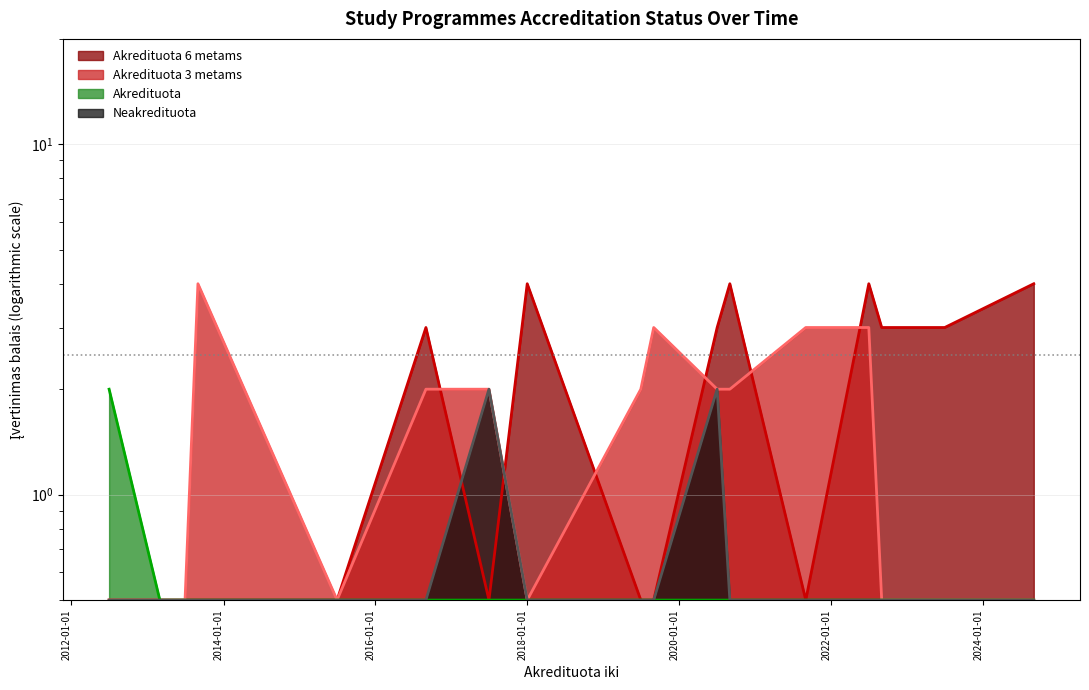

True or false: Neakredituota and Akredituota cross at least once.

False